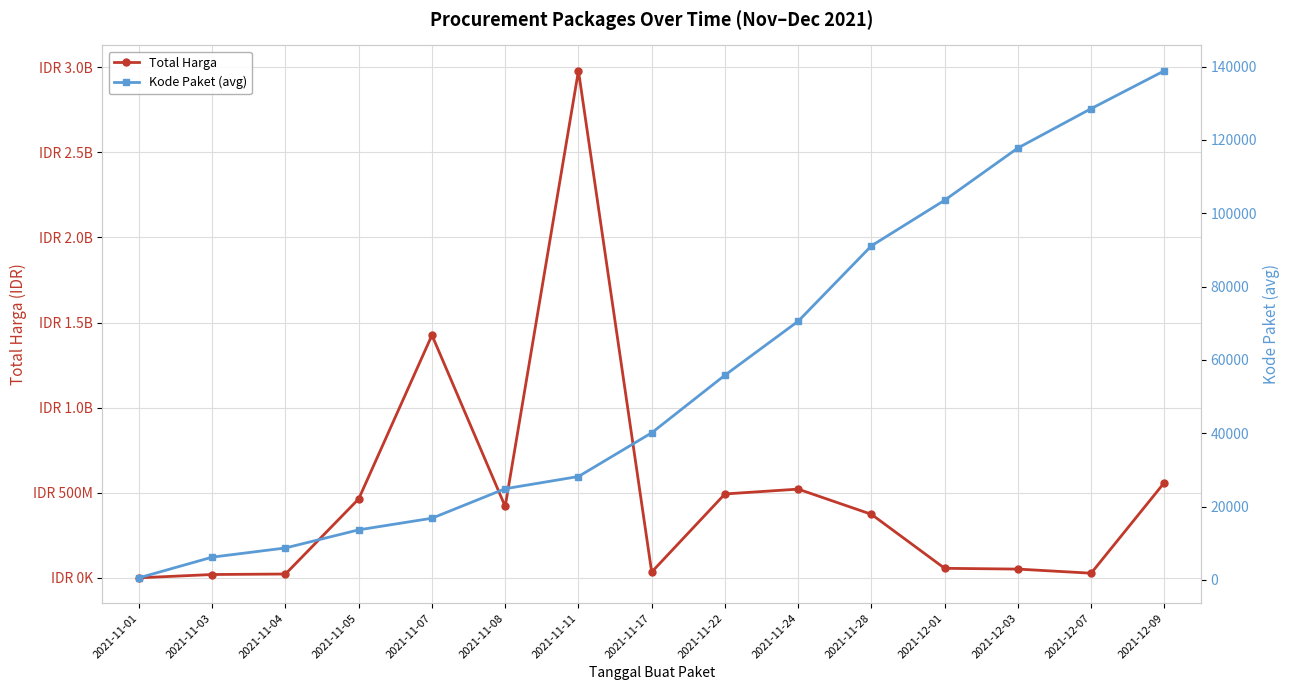

In Total Harga, how many points are lower than both neighbors (excluding endpoints)?

3